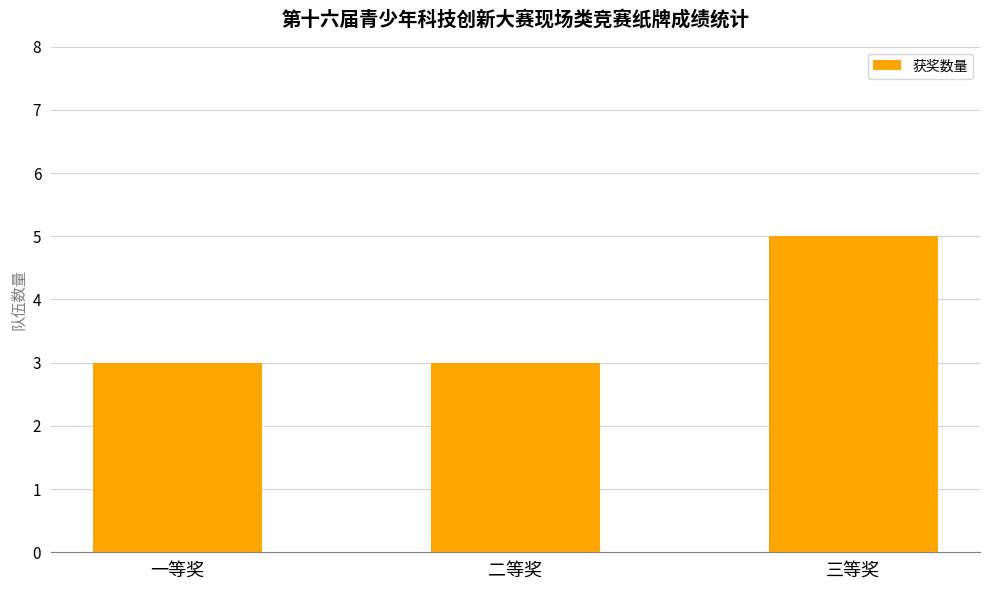

What is the approximate value at 一等奖?

3